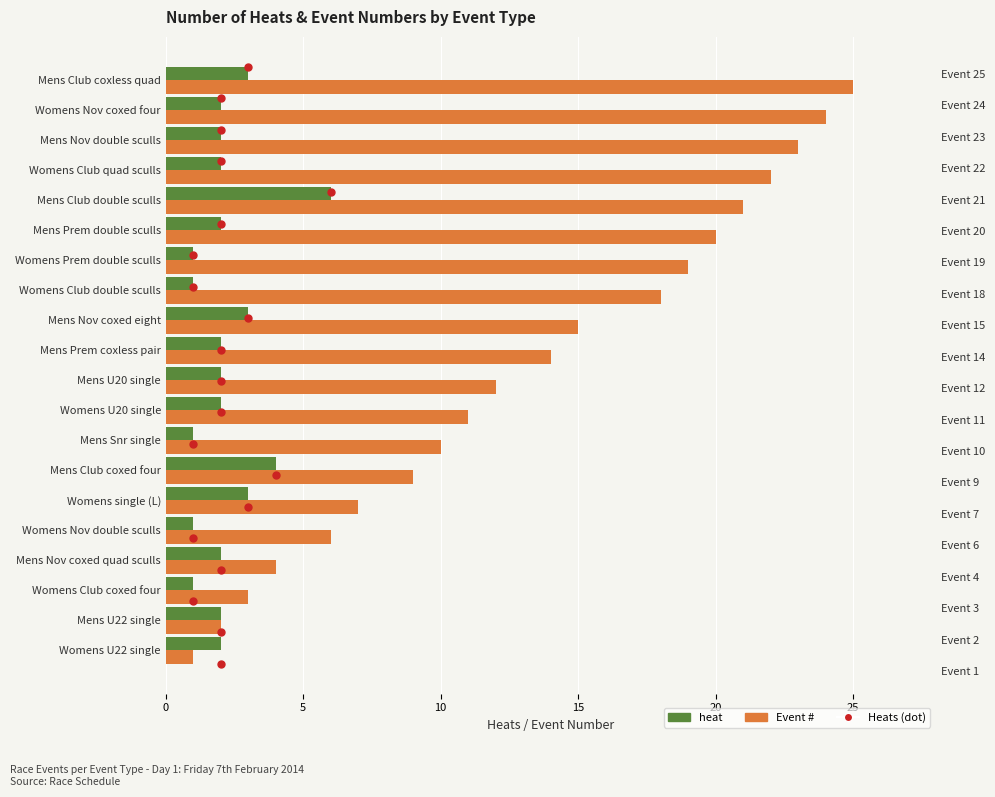

How many groups of bars are there?

20